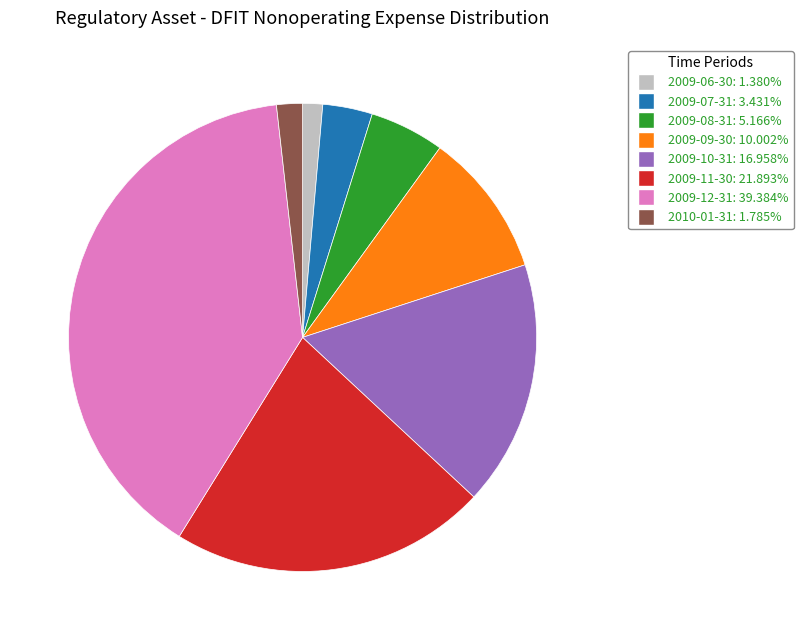

Combined, do 2009-06-30 and 2009-12-31 account for over 50%?

No